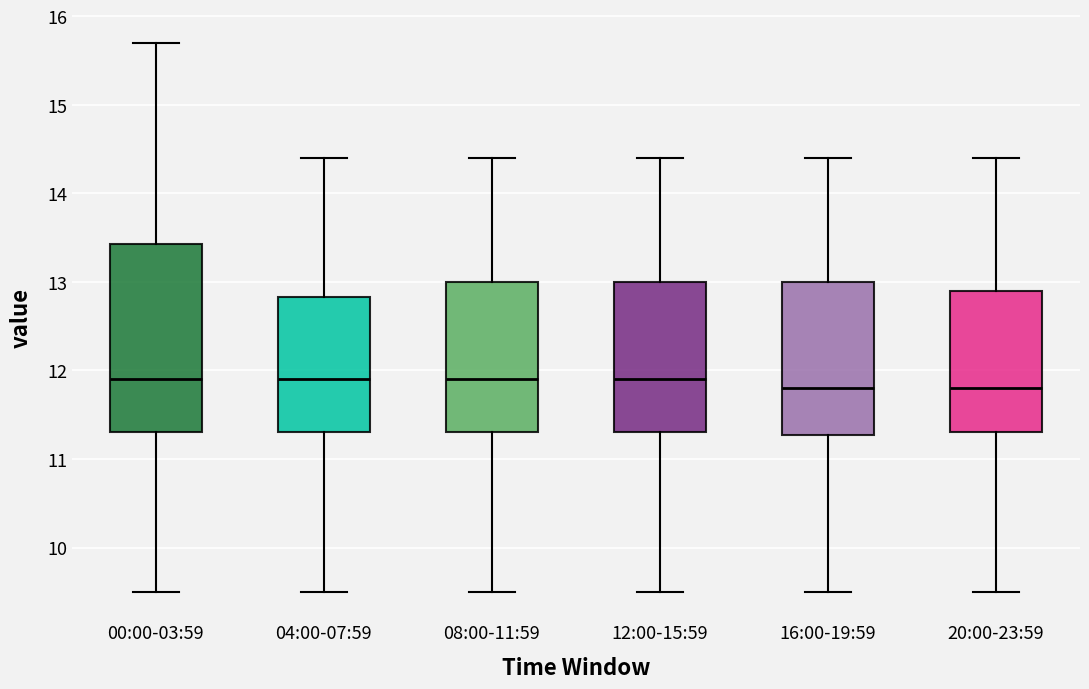

Where does the lower whisker of the box for 00:00-03:59 end on the y-axis? The values are not printed on the chart, so give them approximately, as read against the axis.

9.5